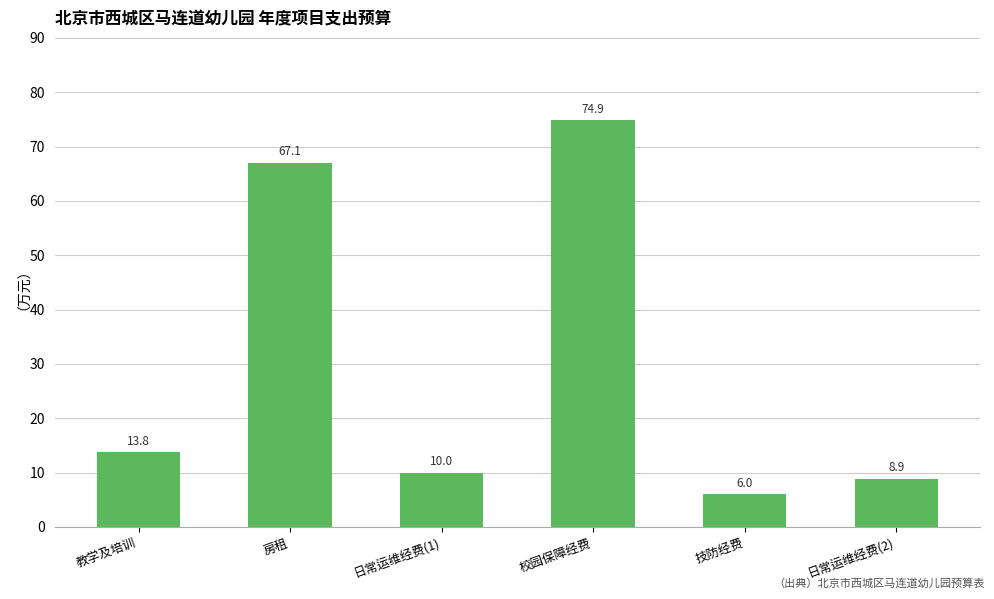

How many series are shown in this chart?

1